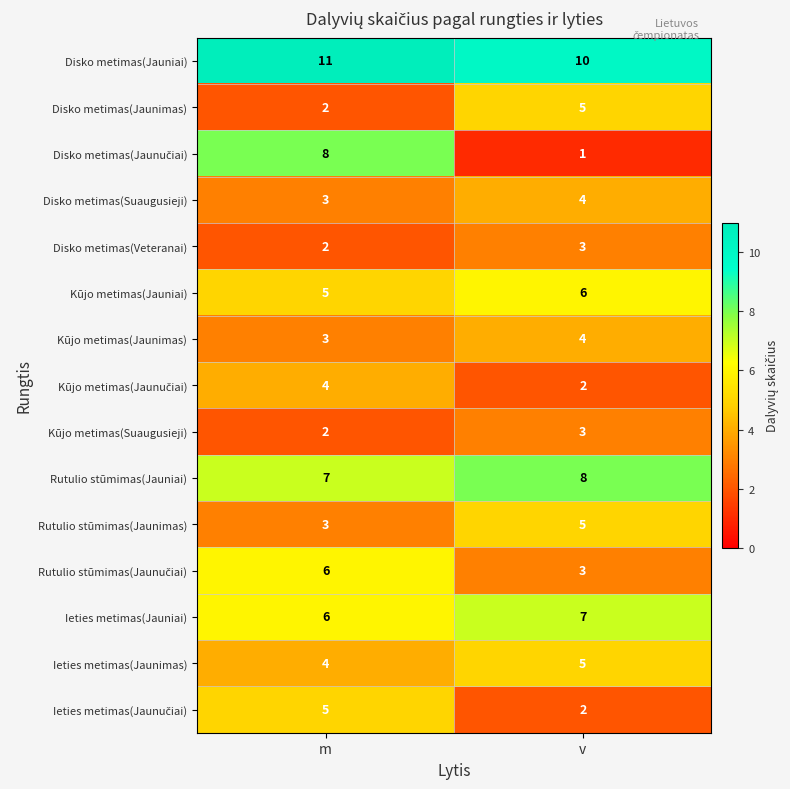

What is the minimum value shown in the chart?

1